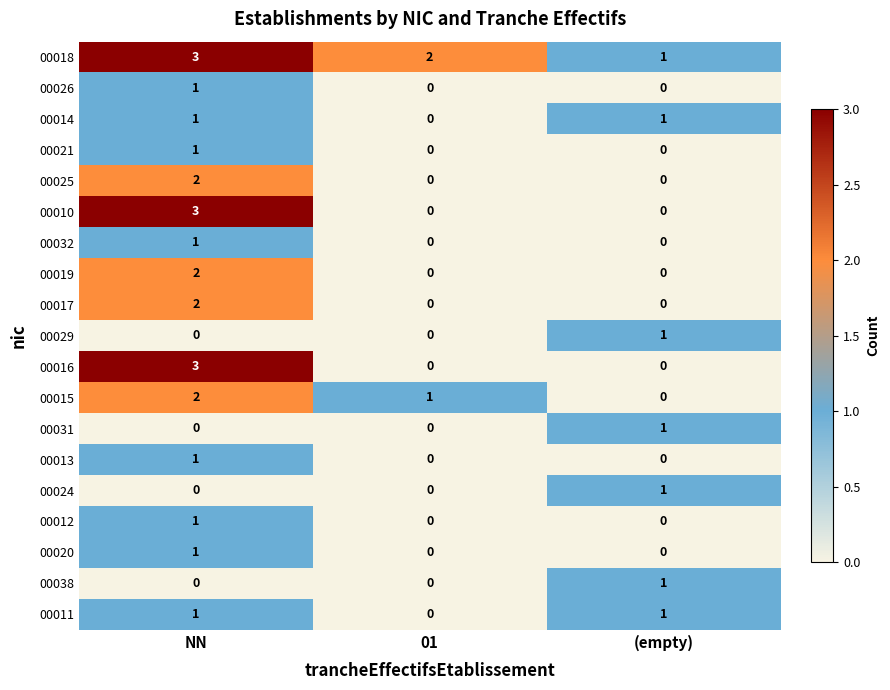

The value of 00038 at 01 is 0. True or false?

True